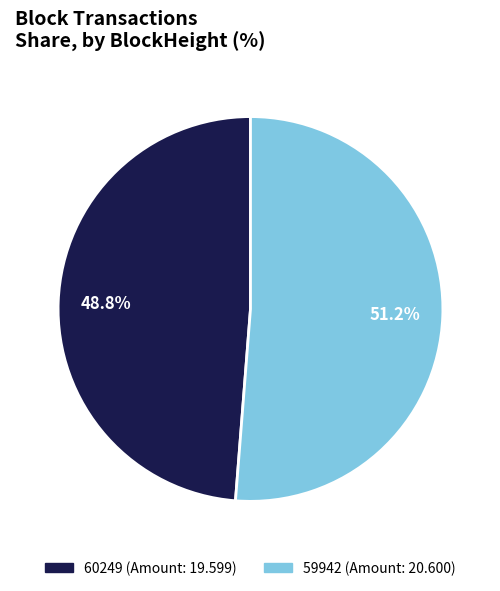

To the nearest percent, what portion does 59942 represent?

51%